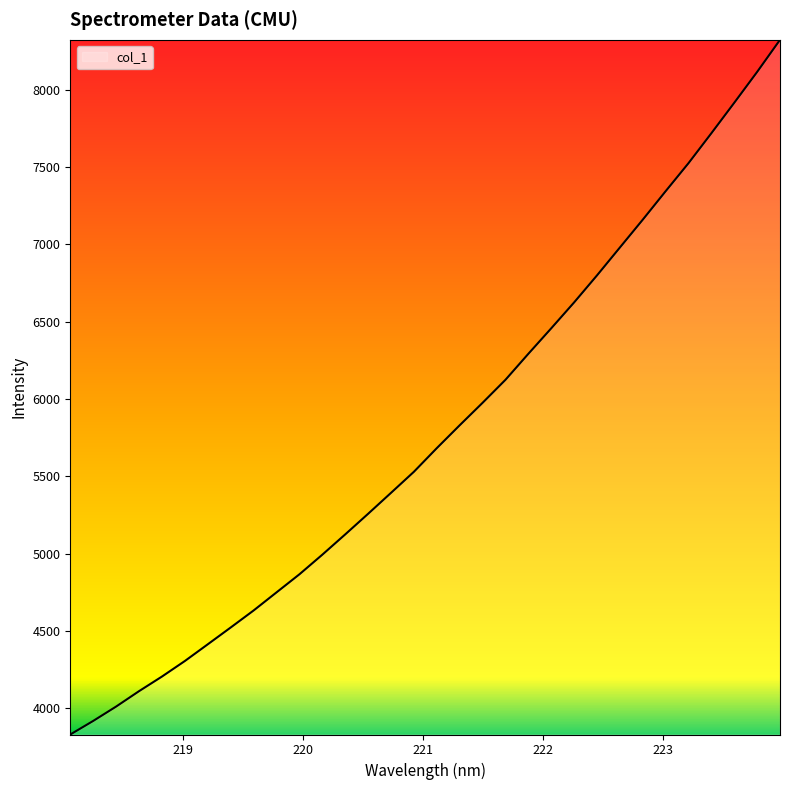

Reading left to right, transcribe all the data shown in this chart.

3830.5	3918.3	4011.2	4110.8	4205.2	4305.8	4413.9	4522.5	4632.6	4749.6	4866.5	4993.4	5124.6	5257.9	5393.4	5529.6	5682.5	5830.4	5975.7	6124.4	6292.6	6457.5	6625.0	6799.7	6979.9	7159.9	7344.0	7525.5	7719.1	7915.9	8115.4	8322.8